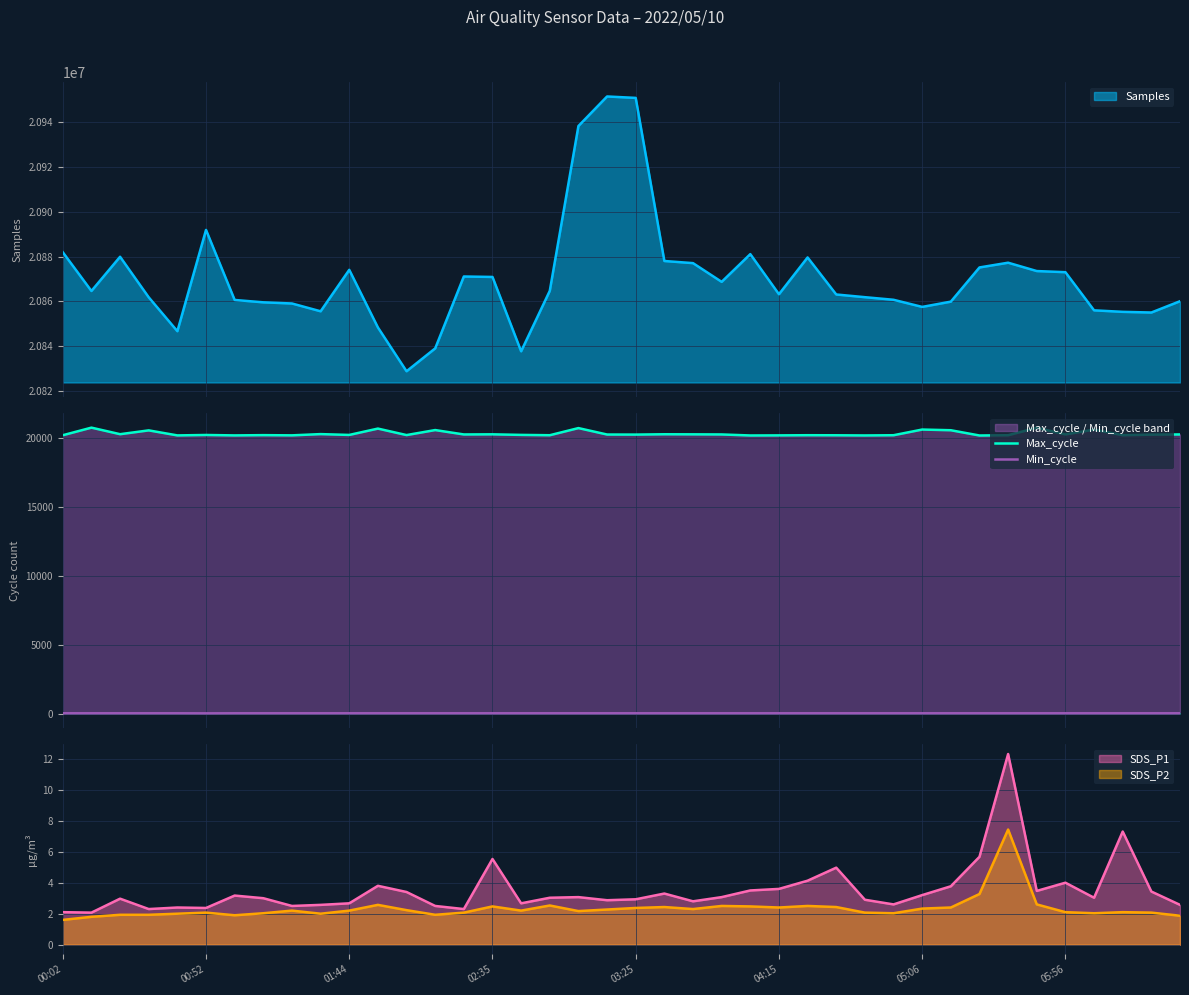

True or false: Max_cycle and Min_cycle intersect in this chart.

False